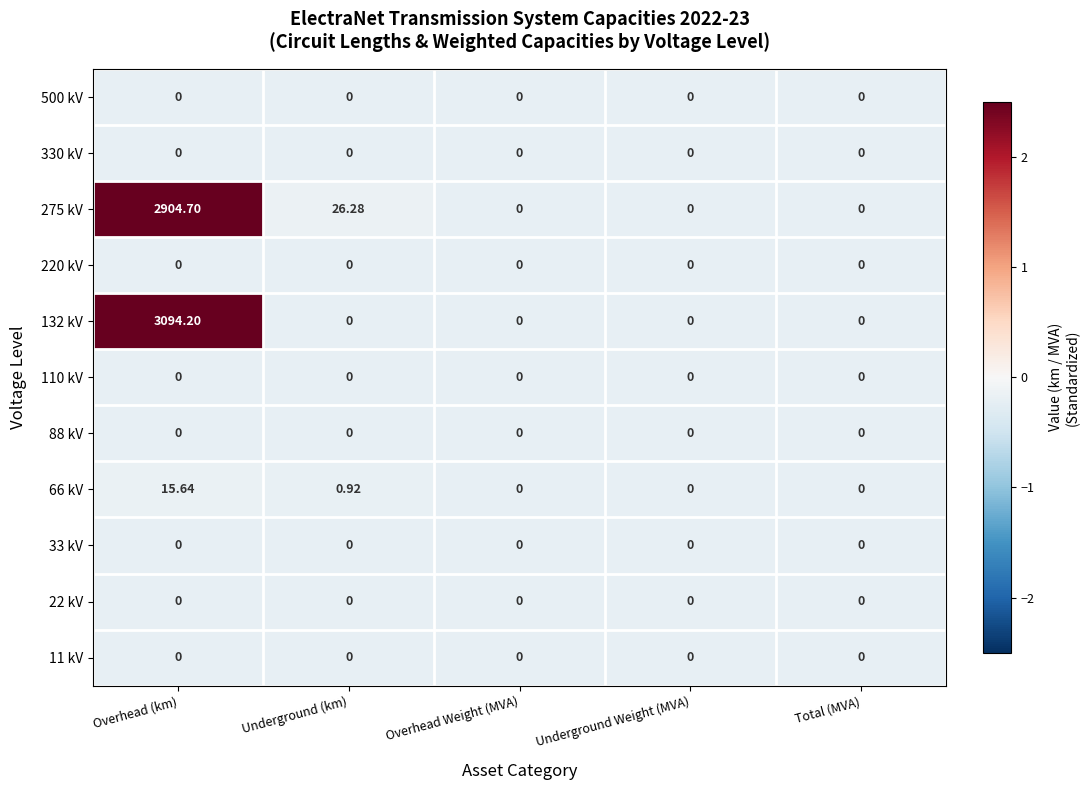

At which label does 275 kV reach its peak?

Overhead (km)